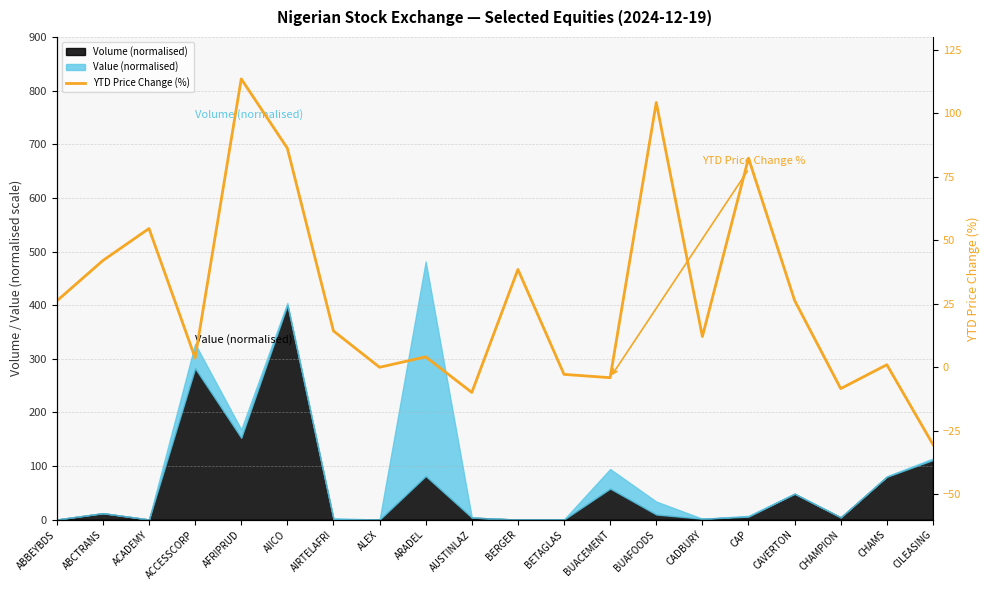

How many lines are shown in the chart?

1